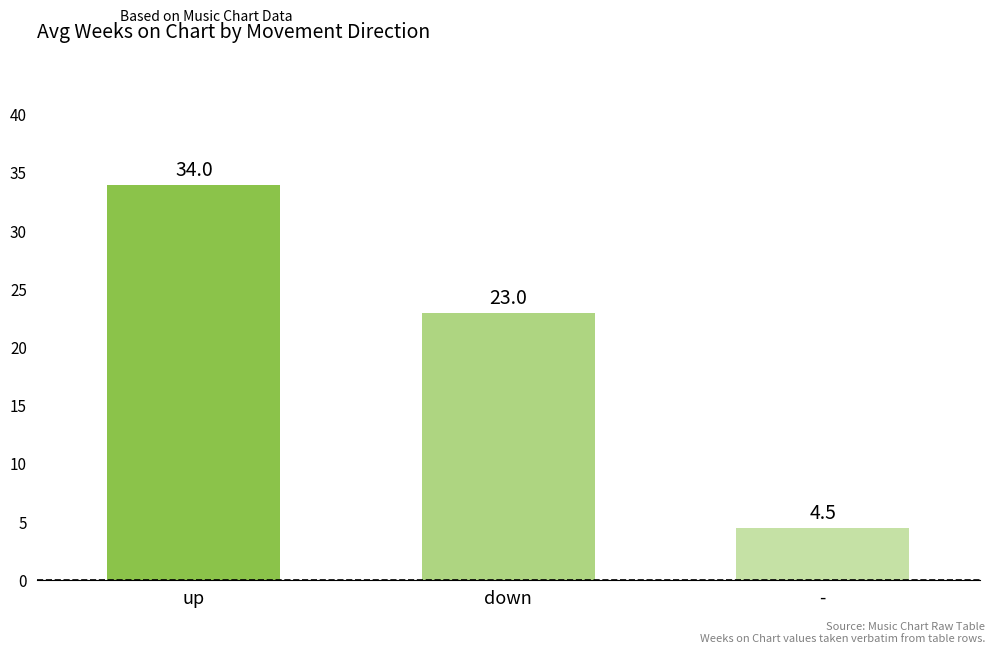

True or false: the data shows 1.3 at -.

False